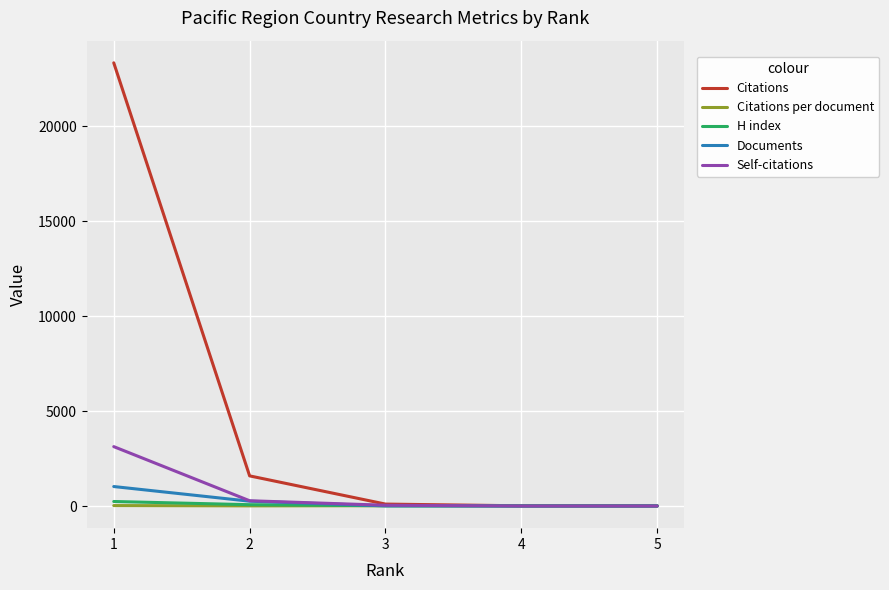

What is the highest value of the Documents series?

1025.0